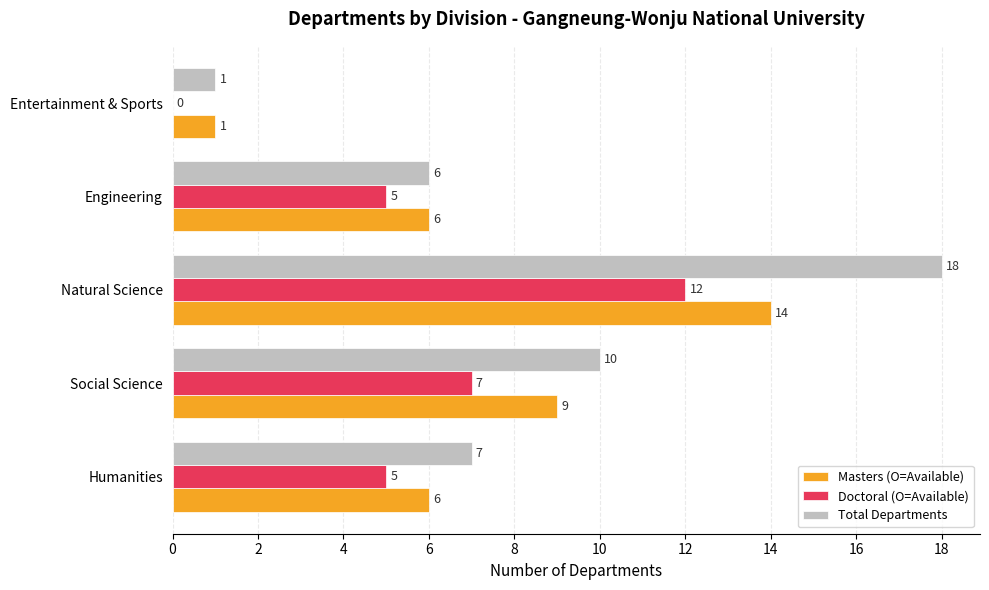

Is it true that Total Departments equals 10 at Engineering?

False